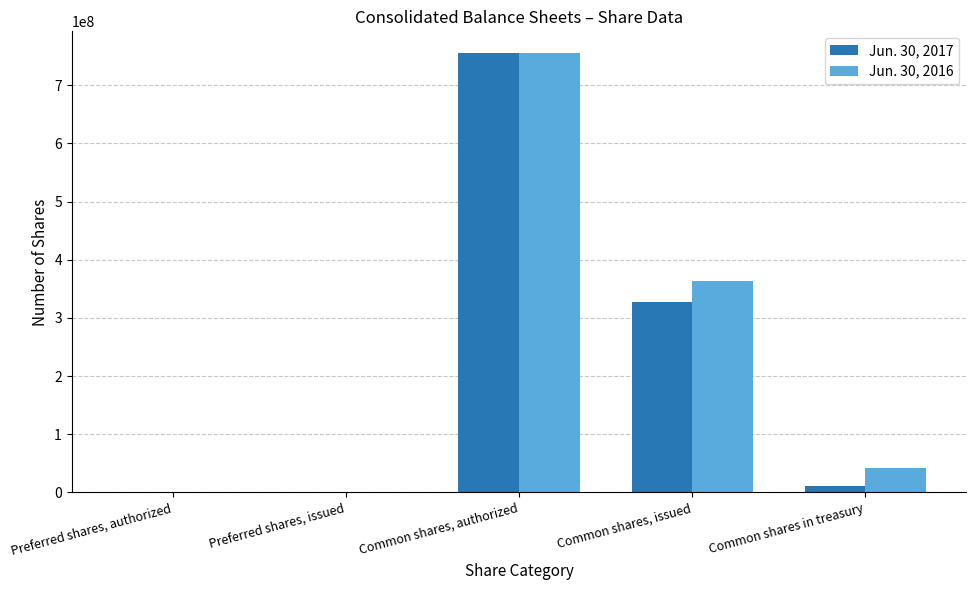

How many groups of bars are there?

5